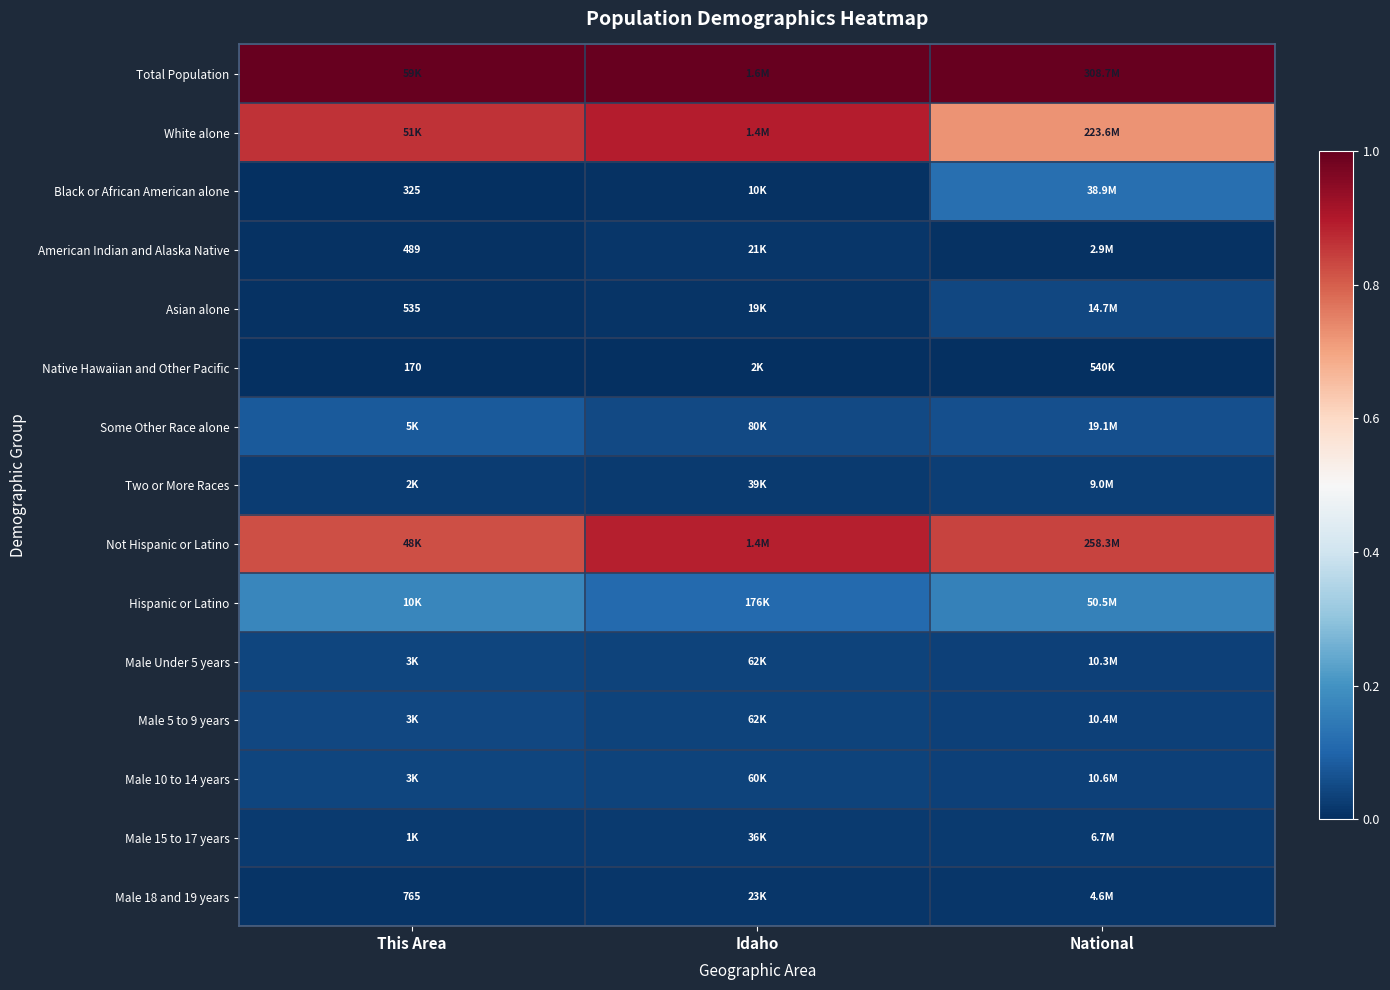

Is the value of Male Under 5 years at This Area greater than the value of Male 5 to 9 years at This Area?

No